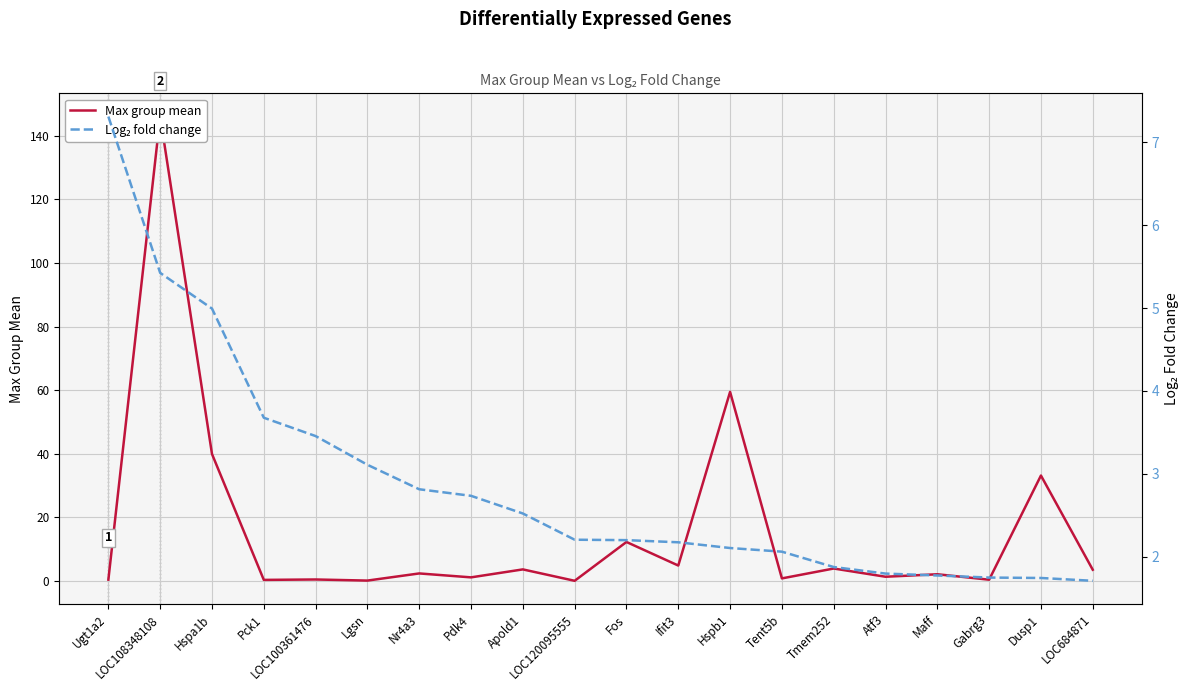

Between Pck1 and Fos, which is larger?

Fos